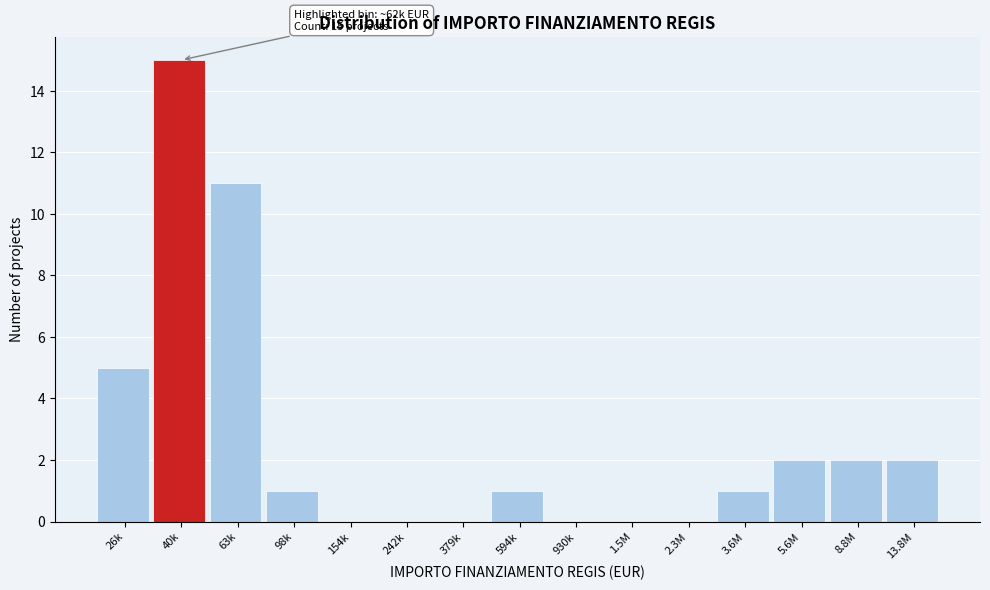

Reading left to right, list all the values displayed in this chart.

26k=5	40k=15	63k=11	98k=1	154k=0	242k=0	379k=0	594k=1	930k=0	1.5M=0	2.3M=0	3.6M=1	5.6M=2	8.8M=2	13.8M=2